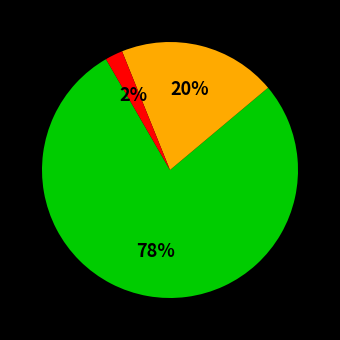

Is there any slice that represents more than half of the pie?

Yes